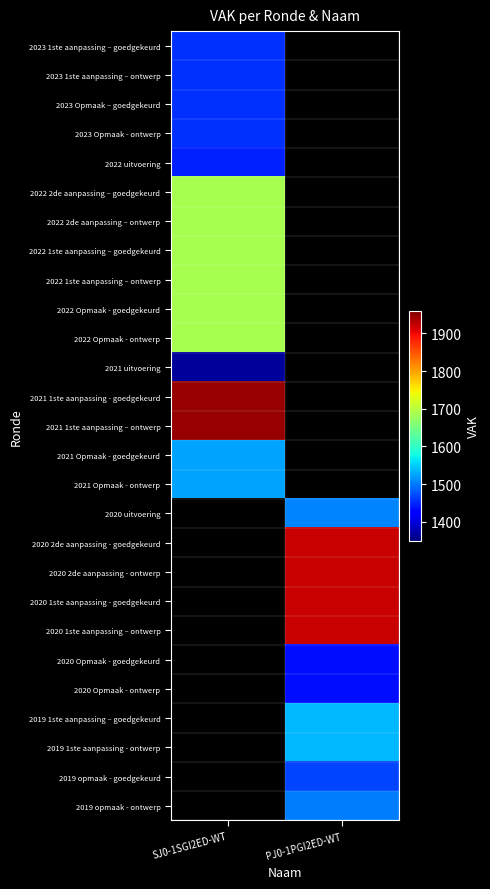

How many positive values does the 2021 Opmaak - ontwerp series have?

1